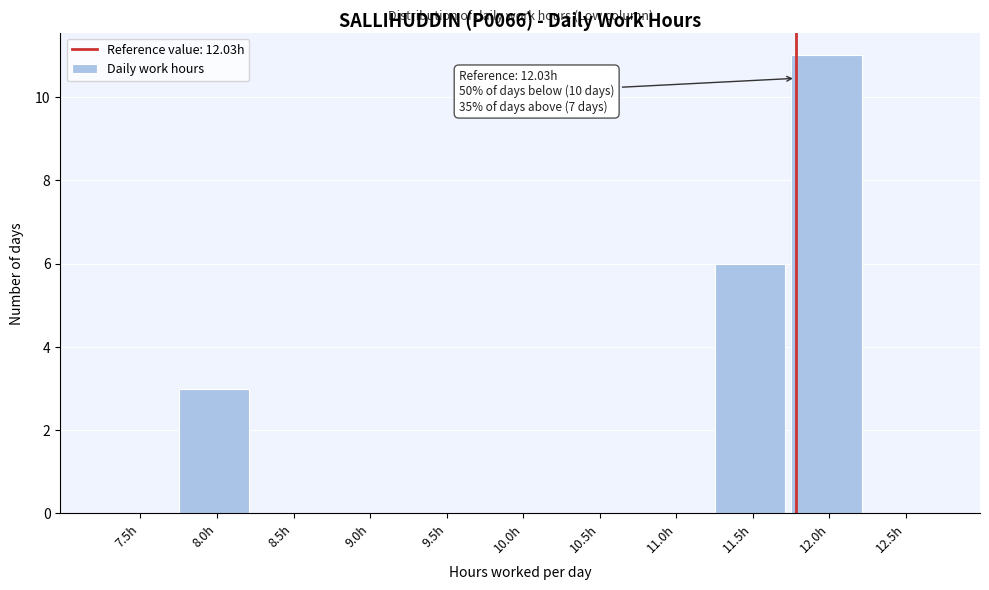

Reading left to right, extract all data points from this chart.

7.5h=0	8.0h=3	8.5h=0	9.0h=0	9.5h=0	10.0h=0	10.5h=0	11.0h=0	11.5h=6	12.0h=11	12.5h=0